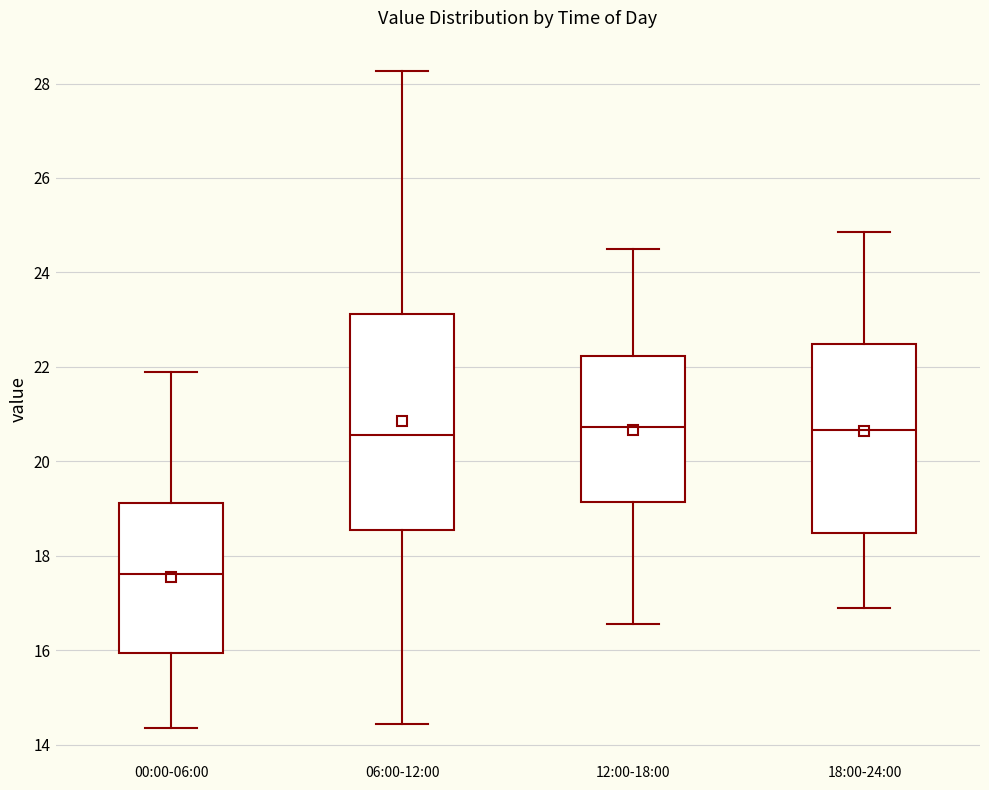

Where does the upper whisker of the box for 18:00-24:00 end on the y-axis? The values are not printed on the chart, so give them approximately, as read against the axis.

24.8